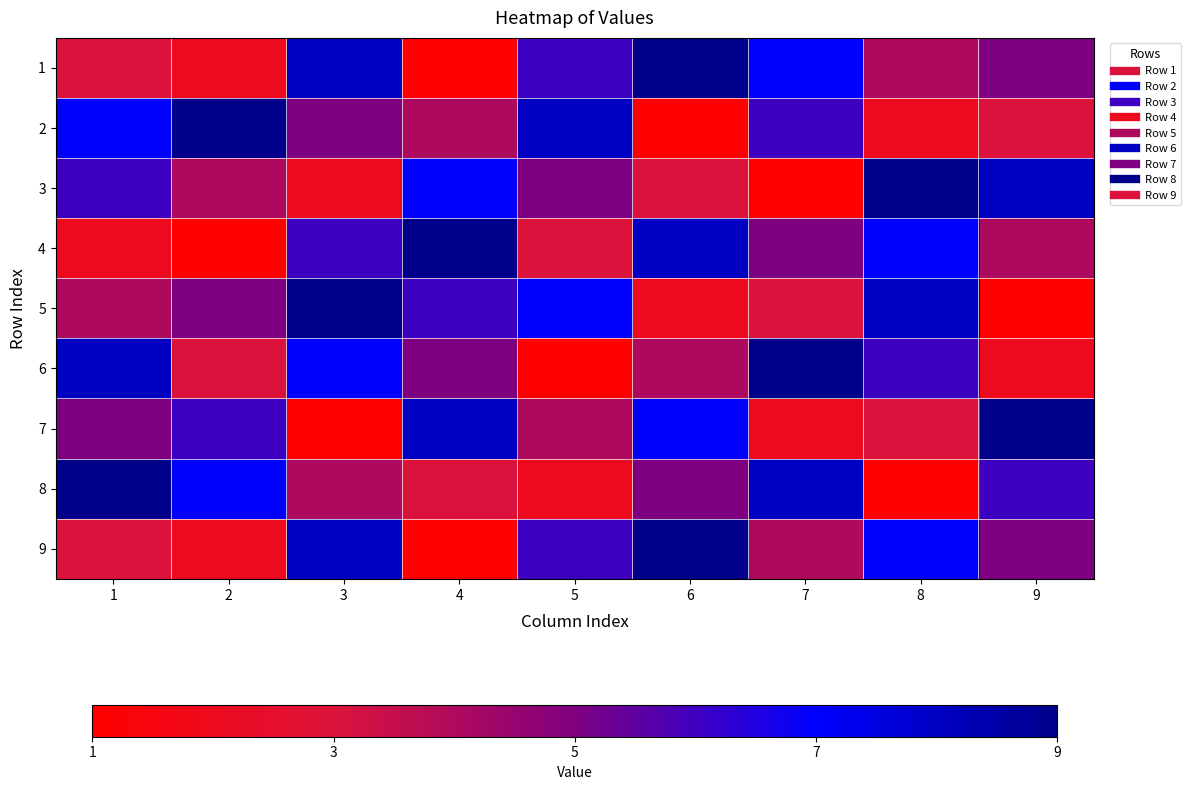

Reading right to left, extract all data points from this chart.

1: 9=5	8=4	7=7	6=9	5=6	4=1	3=8	2=2	1=3
2: 9=3	8=2	7=6	6=1	5=8	4=4	3=5	2=9	1=7
3: 9=8	8=9	7=1	6=3	5=5	4=7	3=2	2=4	1=6
4: 9=4	8=7	7=5	6=8	5=3	4=9	3=6	2=1	1=2
5: 9=1	8=8	7=3	6=2	5=7	4=6	3=9	2=5	1=4
6: 9=2	8=6	7=9	6=4	5=1	4=5	3=7	2=3	1=8
7: 9=9	8=3	7=2	6=7	5=4	4=8	3=1	2=6	1=5
8: 9=6	8=1	7=8	6=5	5=2	4=3	3=4	2=7	1=9
9: 9=5	8=7	7=4	6=9	5=6	4=1	3=8	2=2	1=3